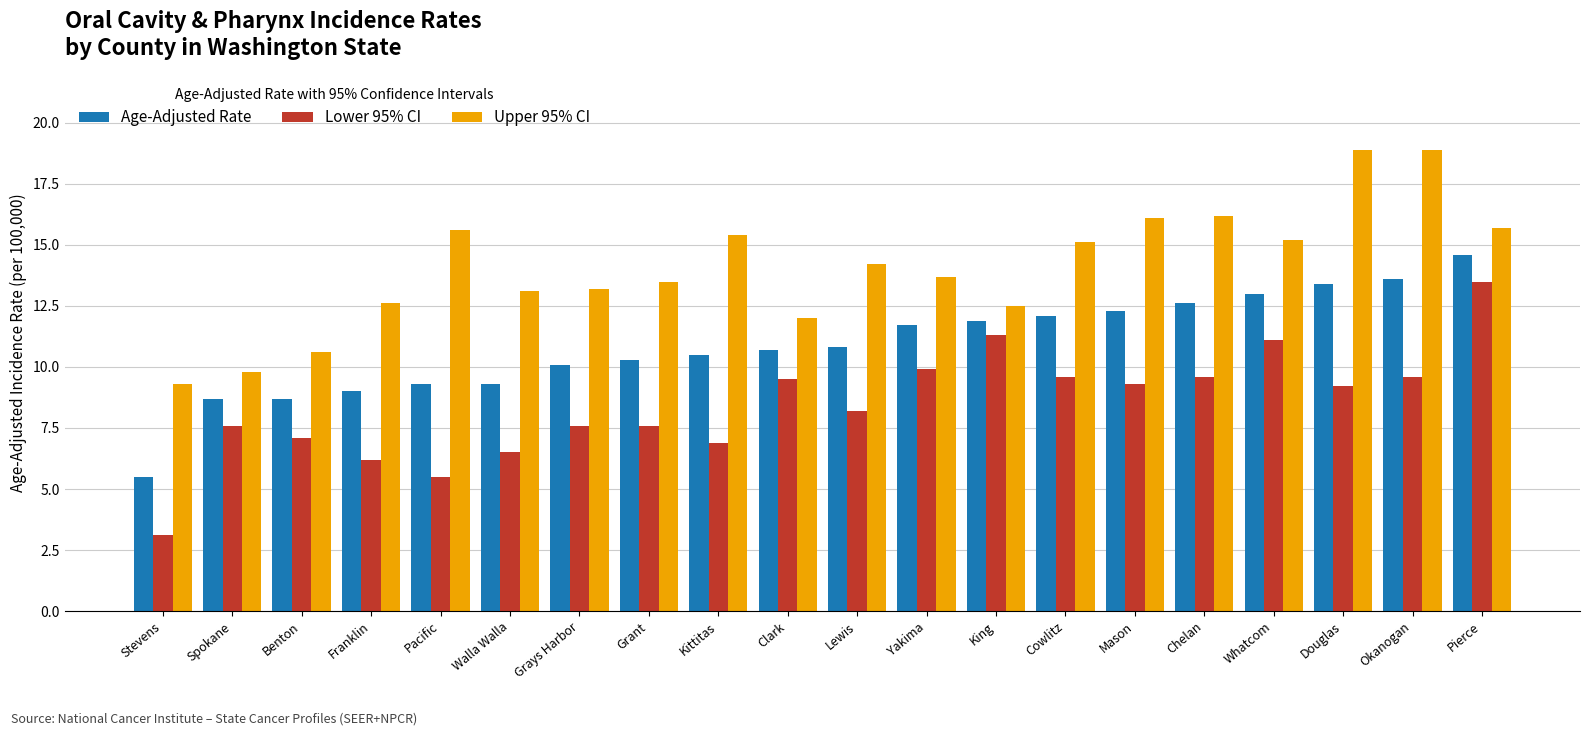

Reading left to right, extract all data points from this chart.

Age-Adjusted Rate: 5.5	8.7	8.7	9.0	9.3	9.3	10.1	10.3	10.5	10.7	10.8	11.7	11.9	12.1	12.3	12.6	13.0	13.4	13.6	14.6
Lower 95% CI: 3.1	7.6	7.1	6.2	5.5	6.5	7.6	7.6	6.9	9.5	8.2	9.9	11.3	9.6	9.3	9.6	11.1	9.2	9.6	13.5
Upper 95% CI: 9.3	9.8	10.6	12.6	15.6	13.1	13.2	13.5	15.4	12.0	14.2	13.7	12.5	15.1	16.1	16.2	15.2	18.9	18.9	15.7